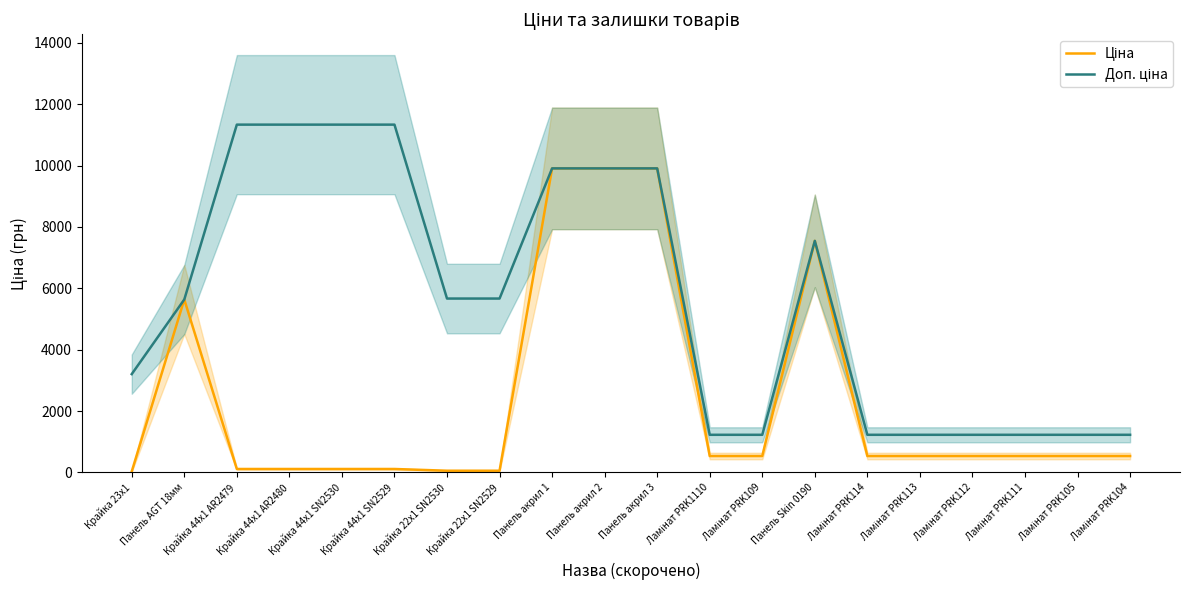

What is the difference between the maximum and minimum values in the Ціна series?

9876.4